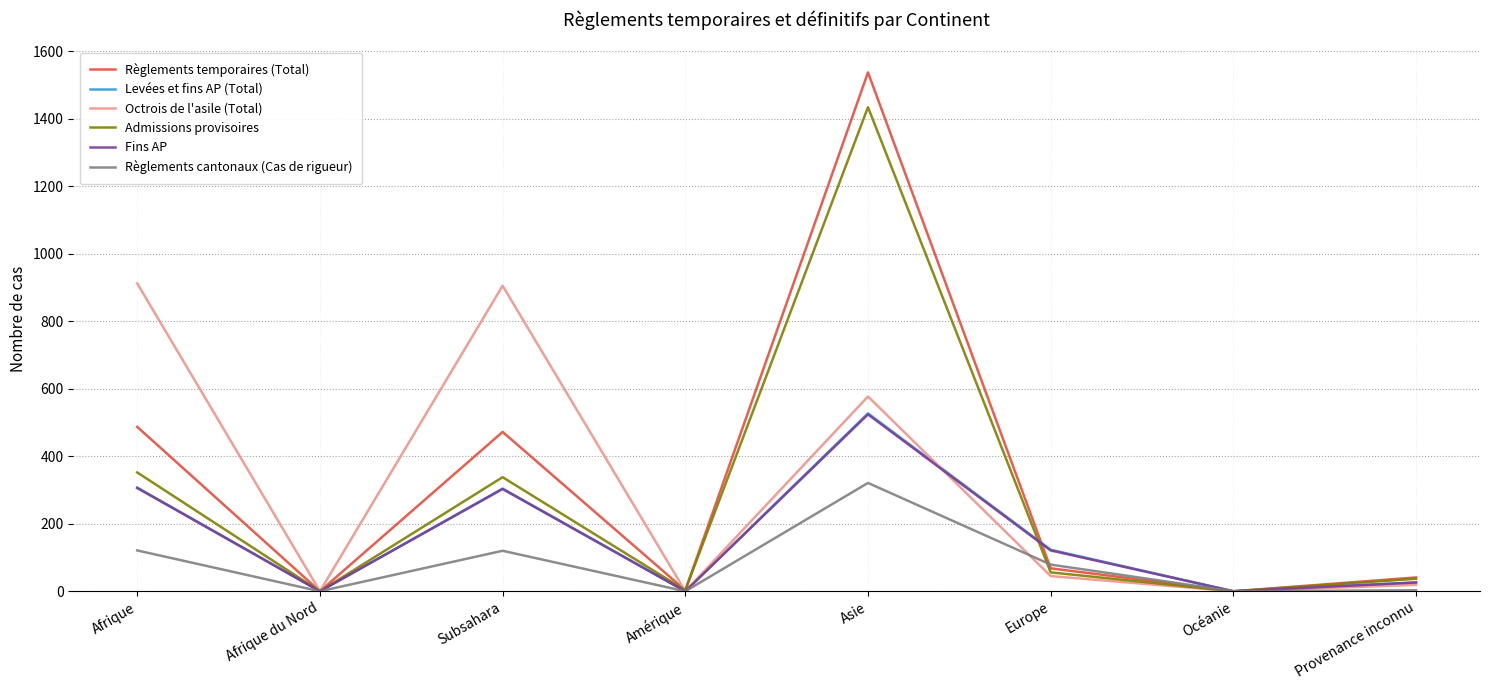

Which label corresponds to the largest value in the chart?

Asie